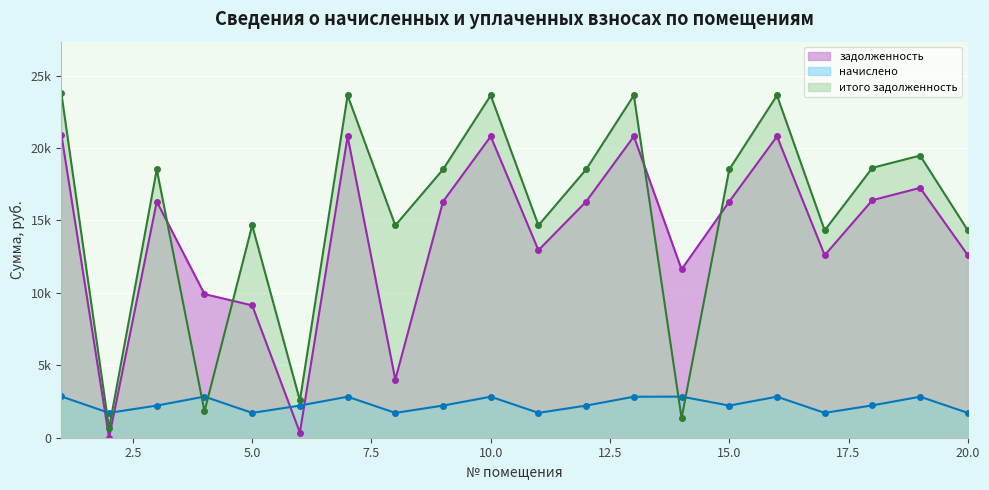

True or false: начислено has more than 2 interior local peaks.

True